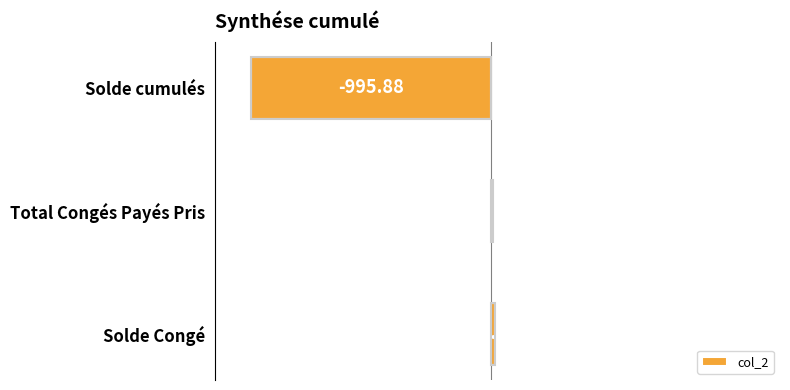

What is the maximum value shown in the chart?

15.3